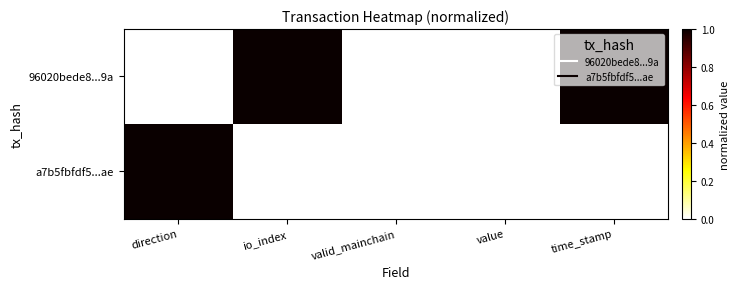

Reading left to right, extract all data points from this chart.

96020bede8...9a: direction=0	io_index=1	valid_mainchain=0	value=0	time_stamp=1
a7b5fbfdf5...ae: direction=1	io_index=0	valid_mainchain=0	value=0	time_stamp=0